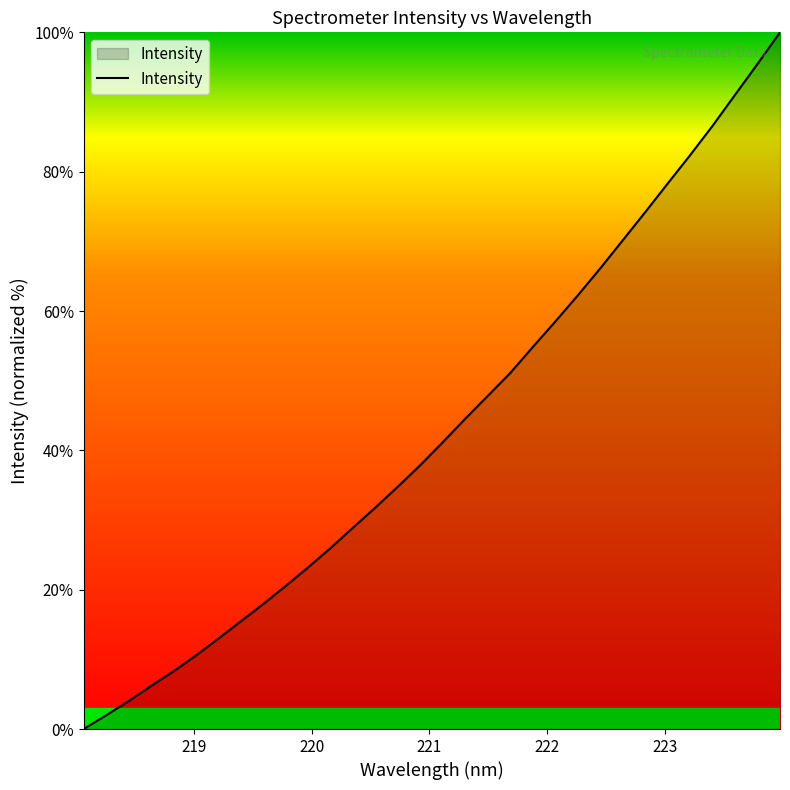

What is the difference between the maximum and minimum values?

100.0